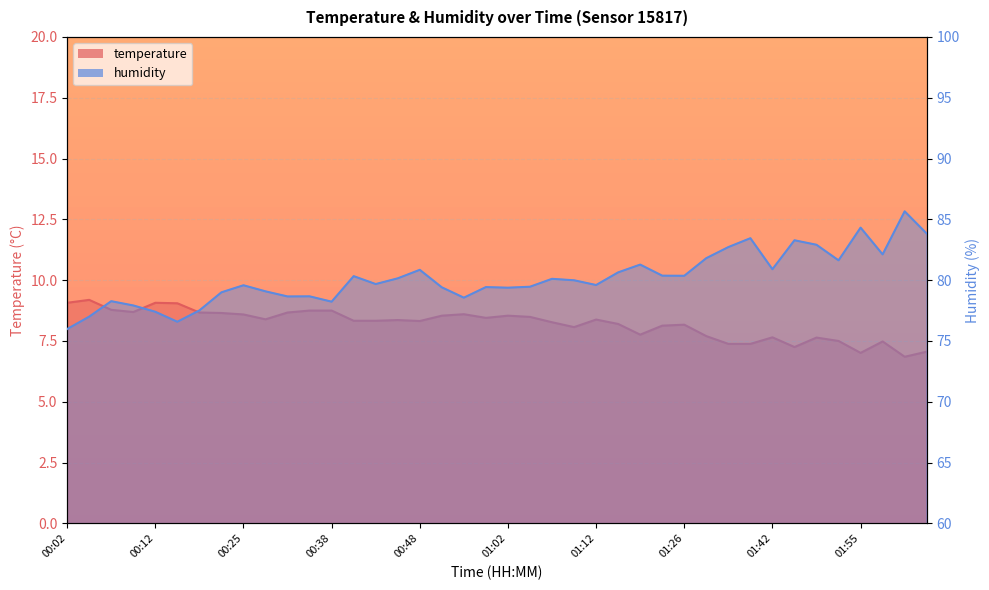

At which category does the chart reach its minimum across all series?

02:04